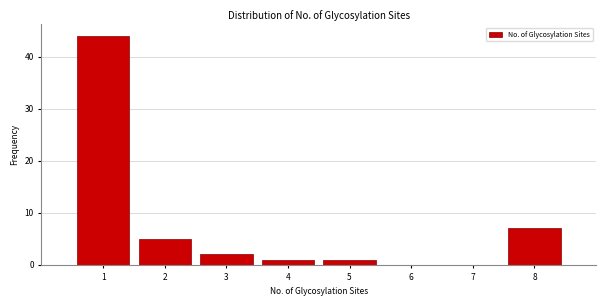

Reading left to right, transcribe this chart: for each bar, give the range it covers on the x-axis and its height. The values are not printed on the chart, so give them approximately, as read against the axis.

0.5 to 1.5: 44
1.5 to 2.5: 5
2.5 to 3.5: 2
3.5 to 4.5: 1
4.5 to 5.5: 1
5.5 to 6.5: 0
6.5 to 7.5: 0
7.5 to 8.5: 7